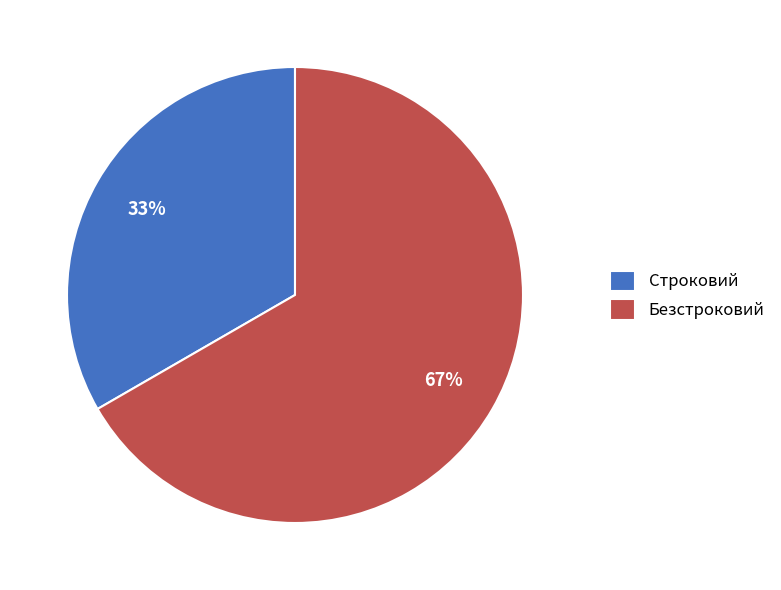

To the nearest percent, what is the average slice percentage?

50%